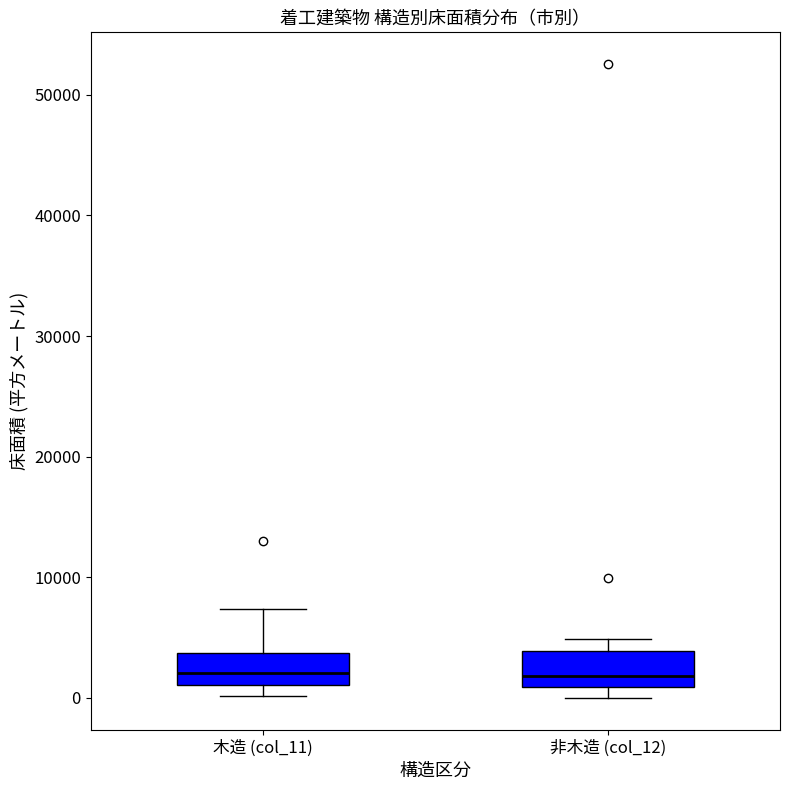

Reading left to right, transcribe this box plot: for each box, give where its median line is, the range the box spans, and where its two whiskers end, as read against the y-axis. The values are not printed on the chart, so give them approximately, as read against the axis.

木造 (col_11): median 2000, box 1000 to 4000, whiskers 0 to 7000
非木造 (col_12): median 2000, box 1000 to 4000, whiskers 0 to 5000